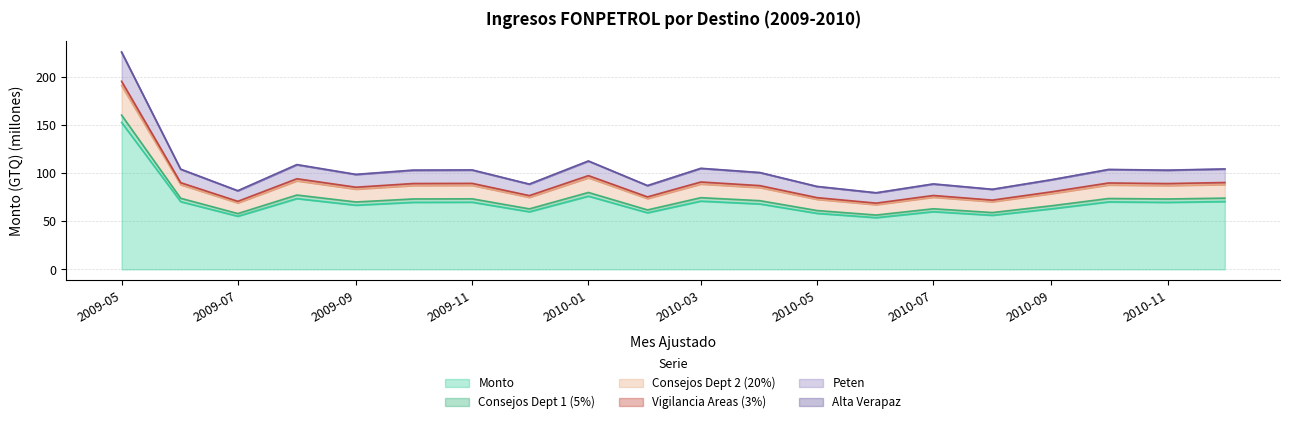

What is the label of the 17th point from the right?

2009-08